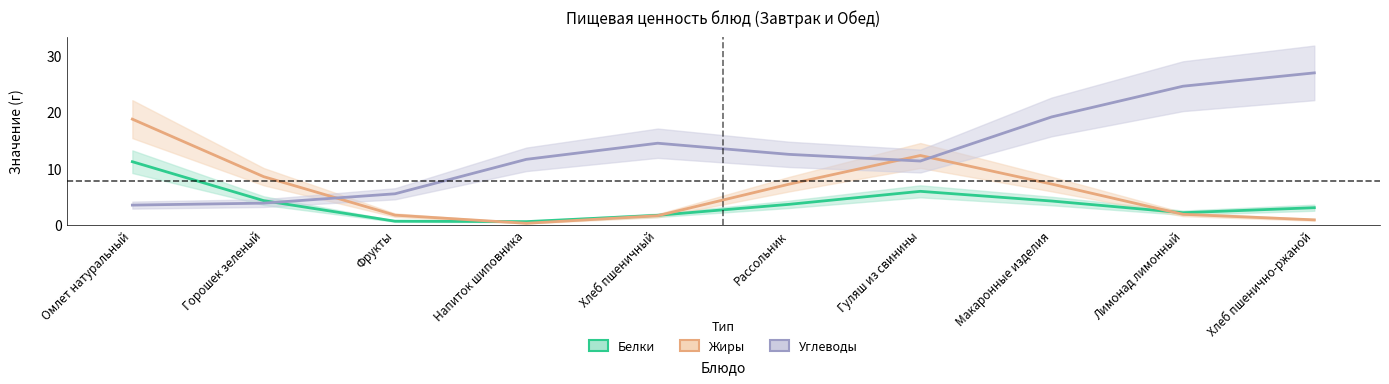

True or false: Углеводы has more than 0 interior local peaks.

True